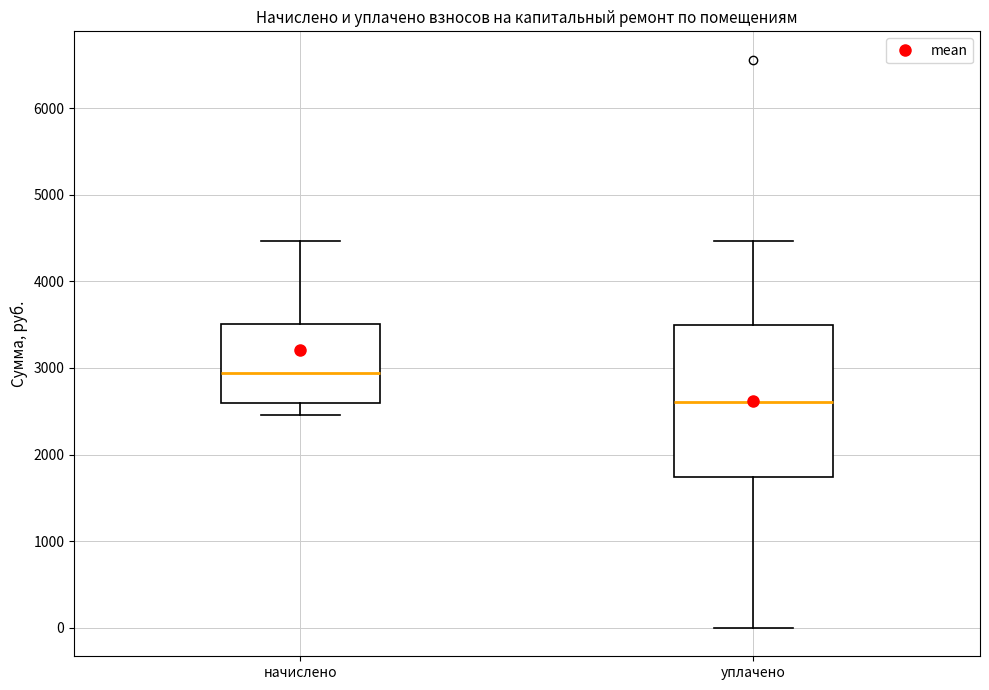

Which box is the tallest, from its lower edge to its upper edge?

уплачено